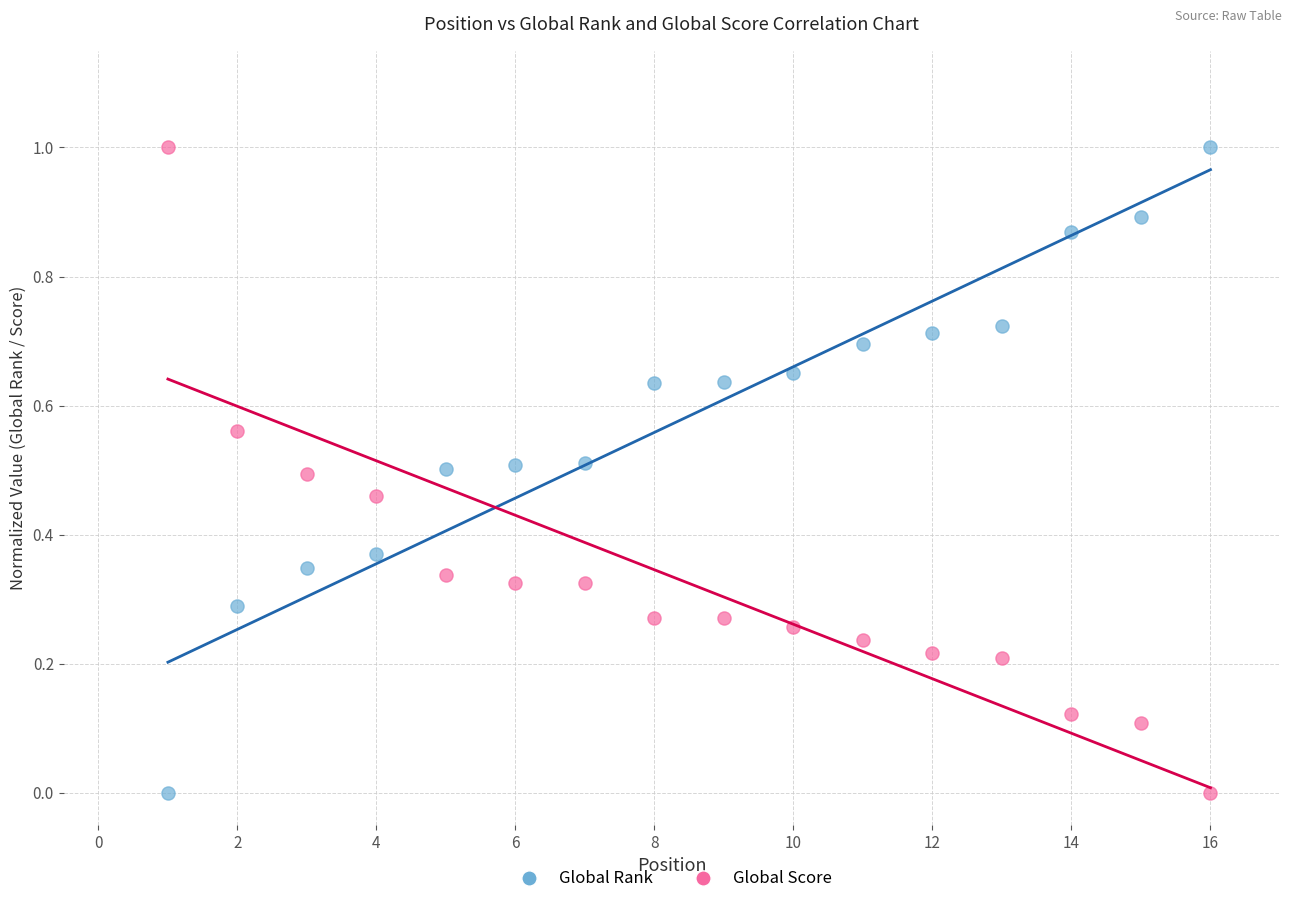

What is the X range (max minus min) for the scatter plot?

15.0